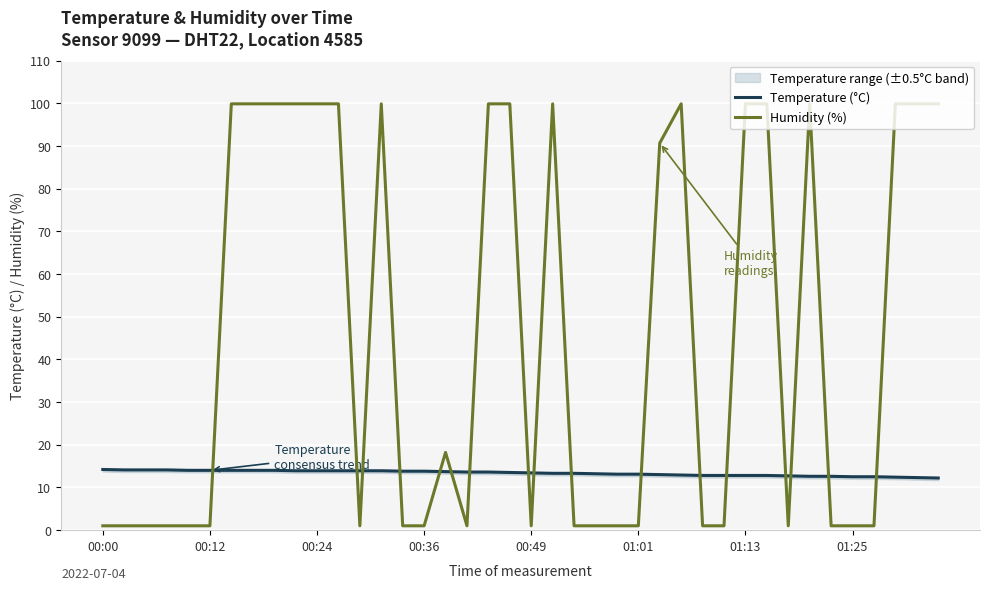

True or false: Humidity (%) has a value of 99.9 at 01:13.

True